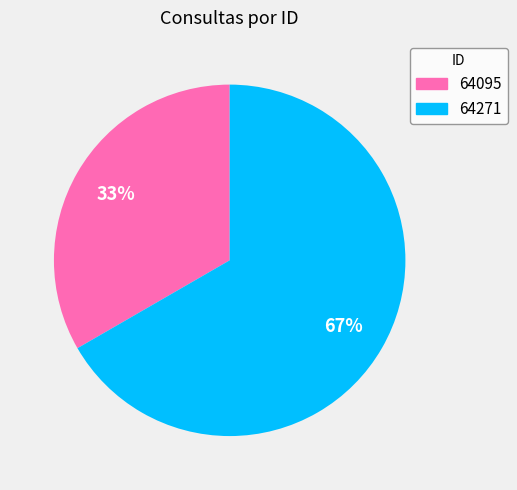

Rank the categories by value from highest to lowest.

64271, 64095